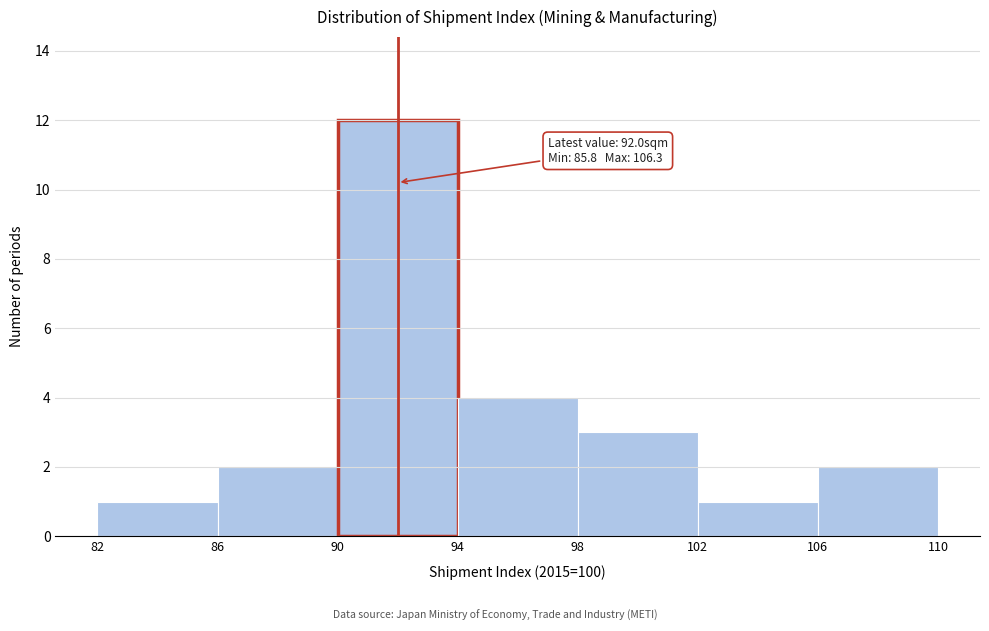

Which range on the x-axis has the tallest bar?

90 to 94